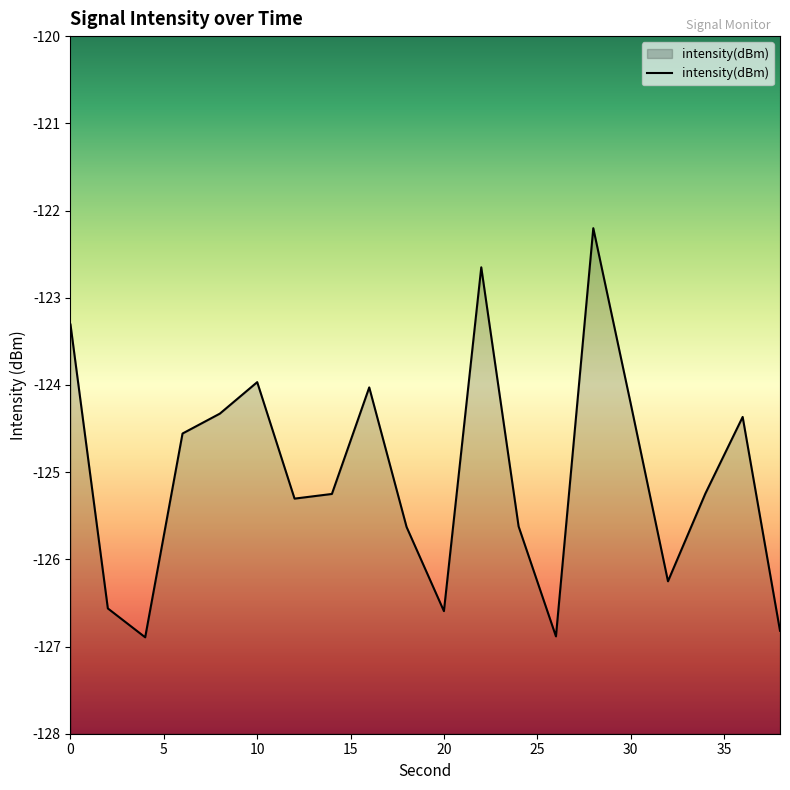

How many values are below -125?

11